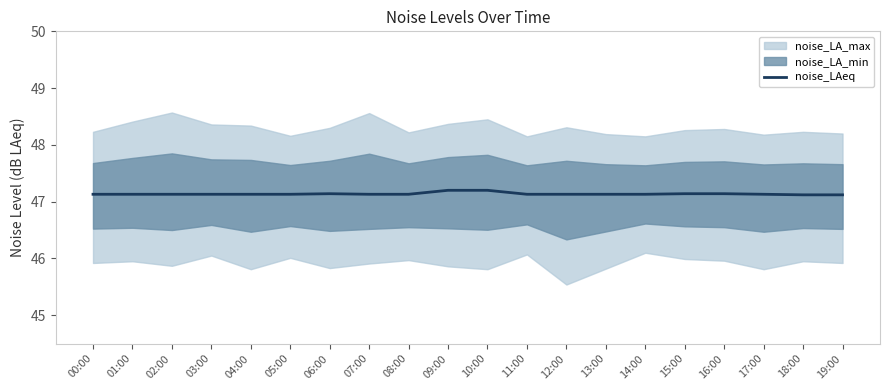

At which label is the value closest to 47?

18:00